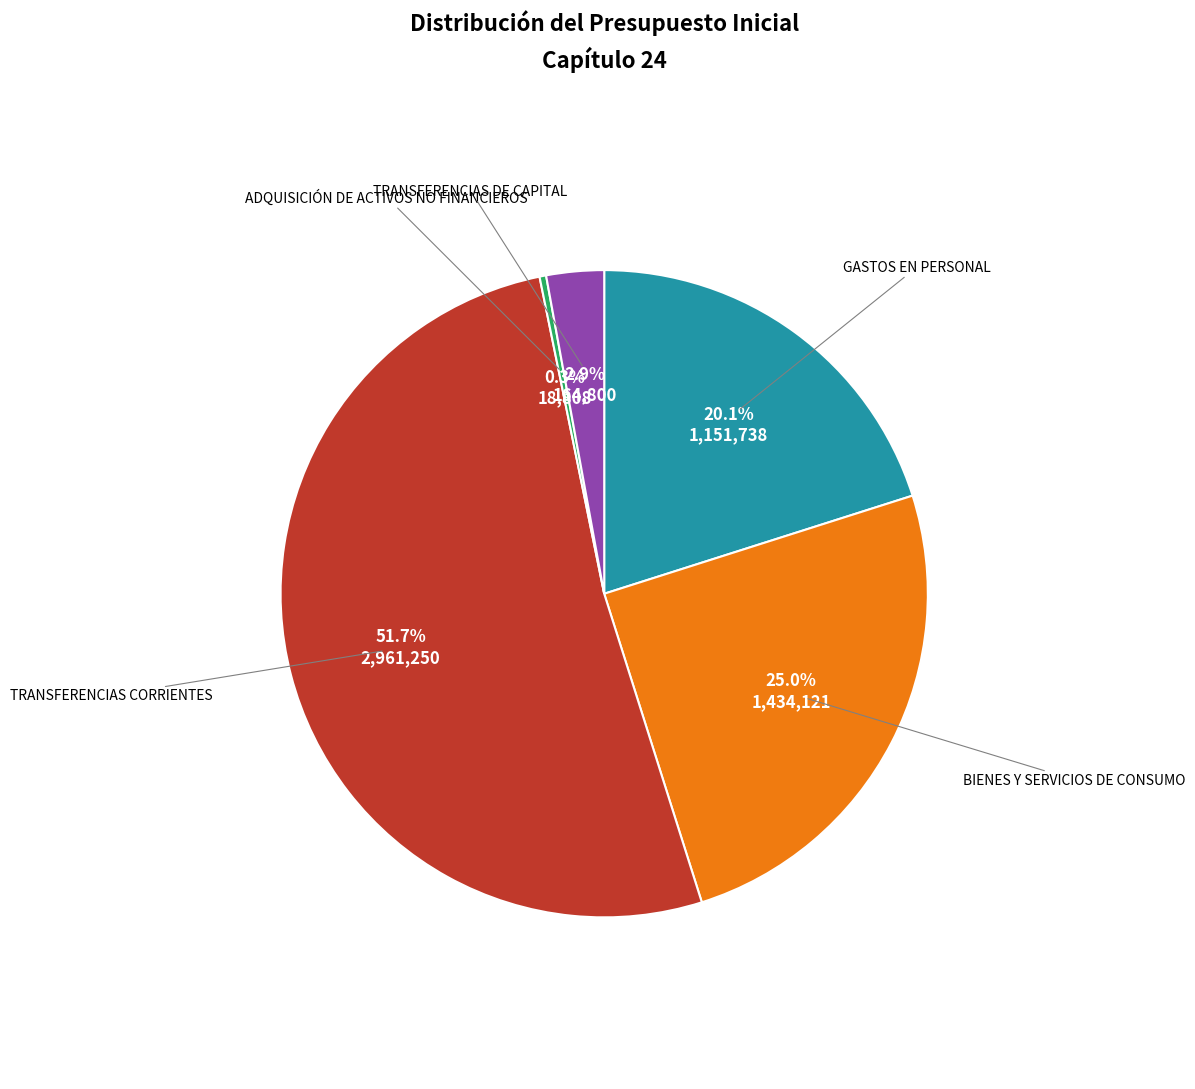

Is there any slice that represents more than half of the pie?

Yes